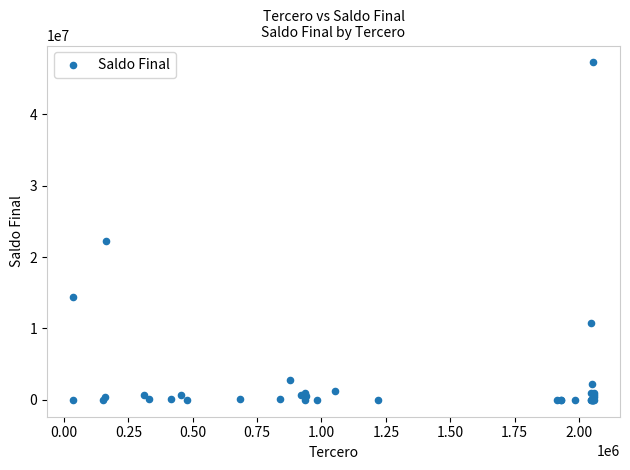

What Y value in the scatter plot is closest to 23633612?

22248719.2